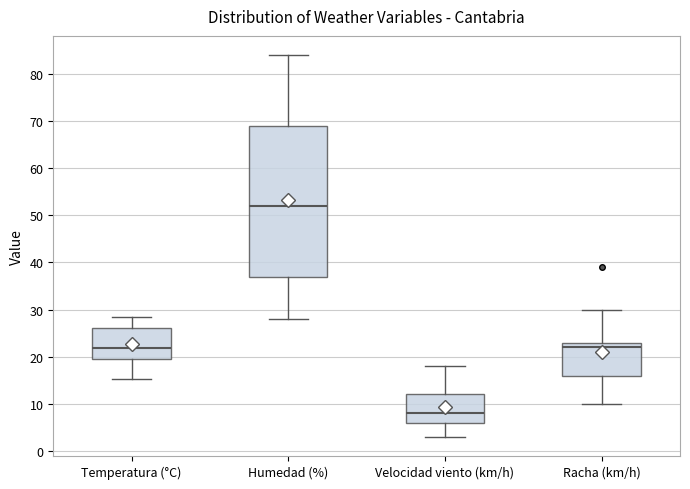

Comparing the boxes themselves (not the whiskers), which one is the tallest?

Humedad (%)